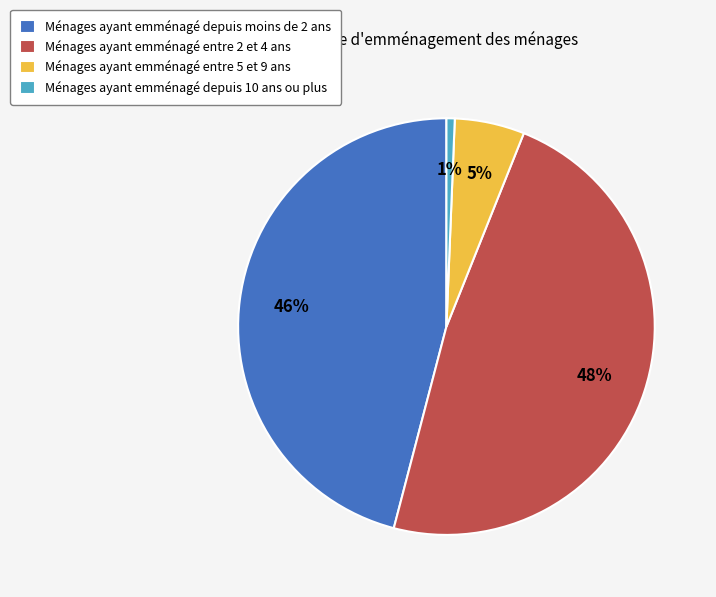

Does any single category account for the majority?

No